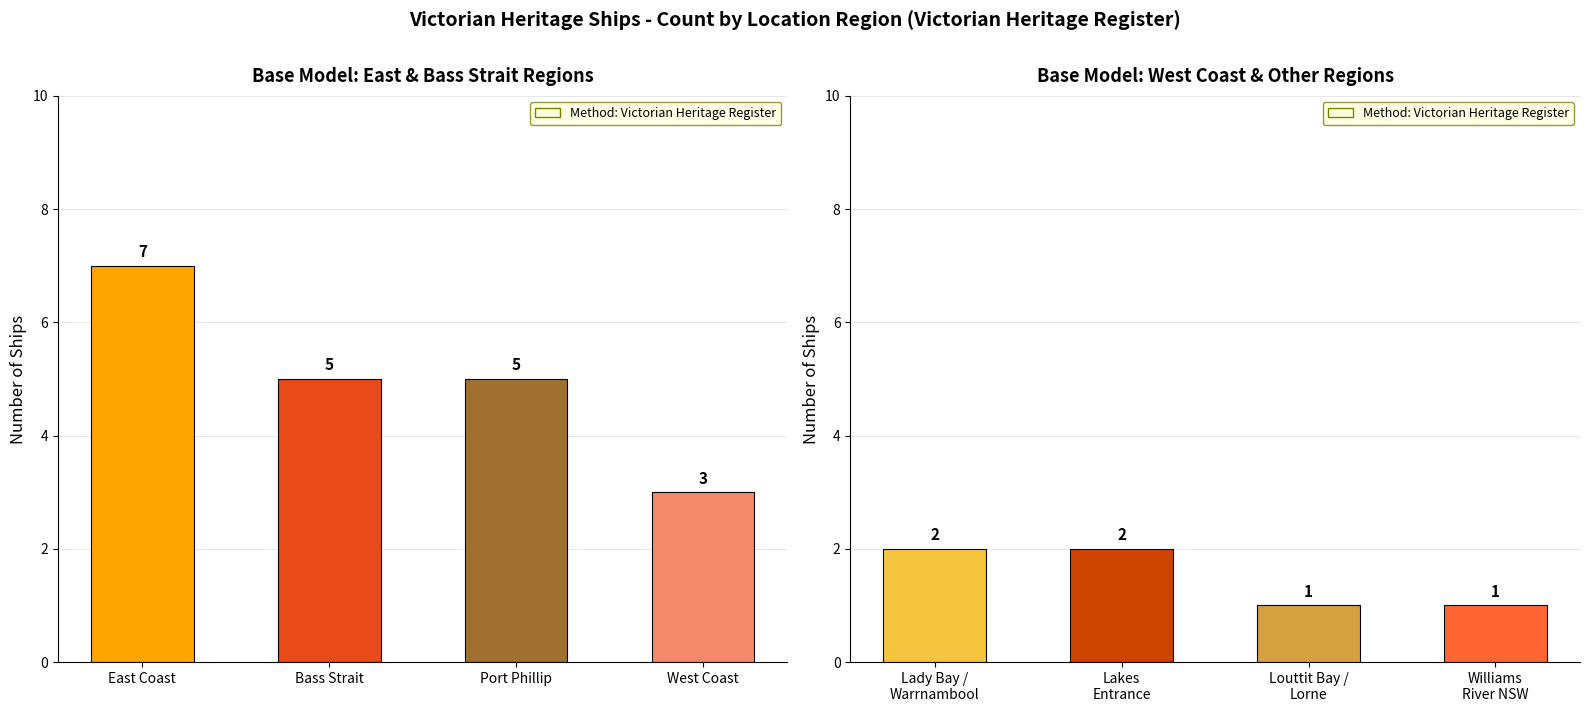

Does the chart contain any negative values?

No